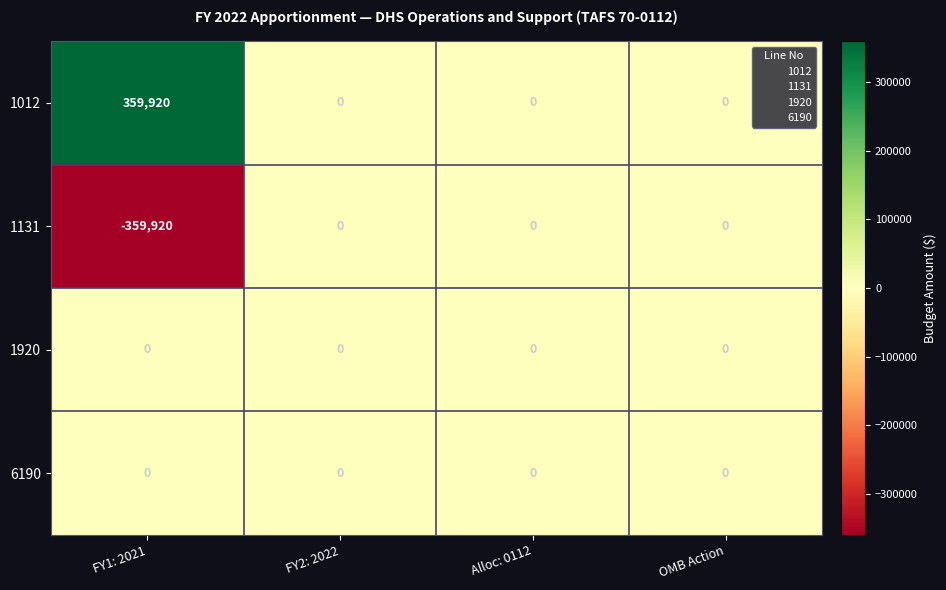

What is the average value of the 1012 series?

89980